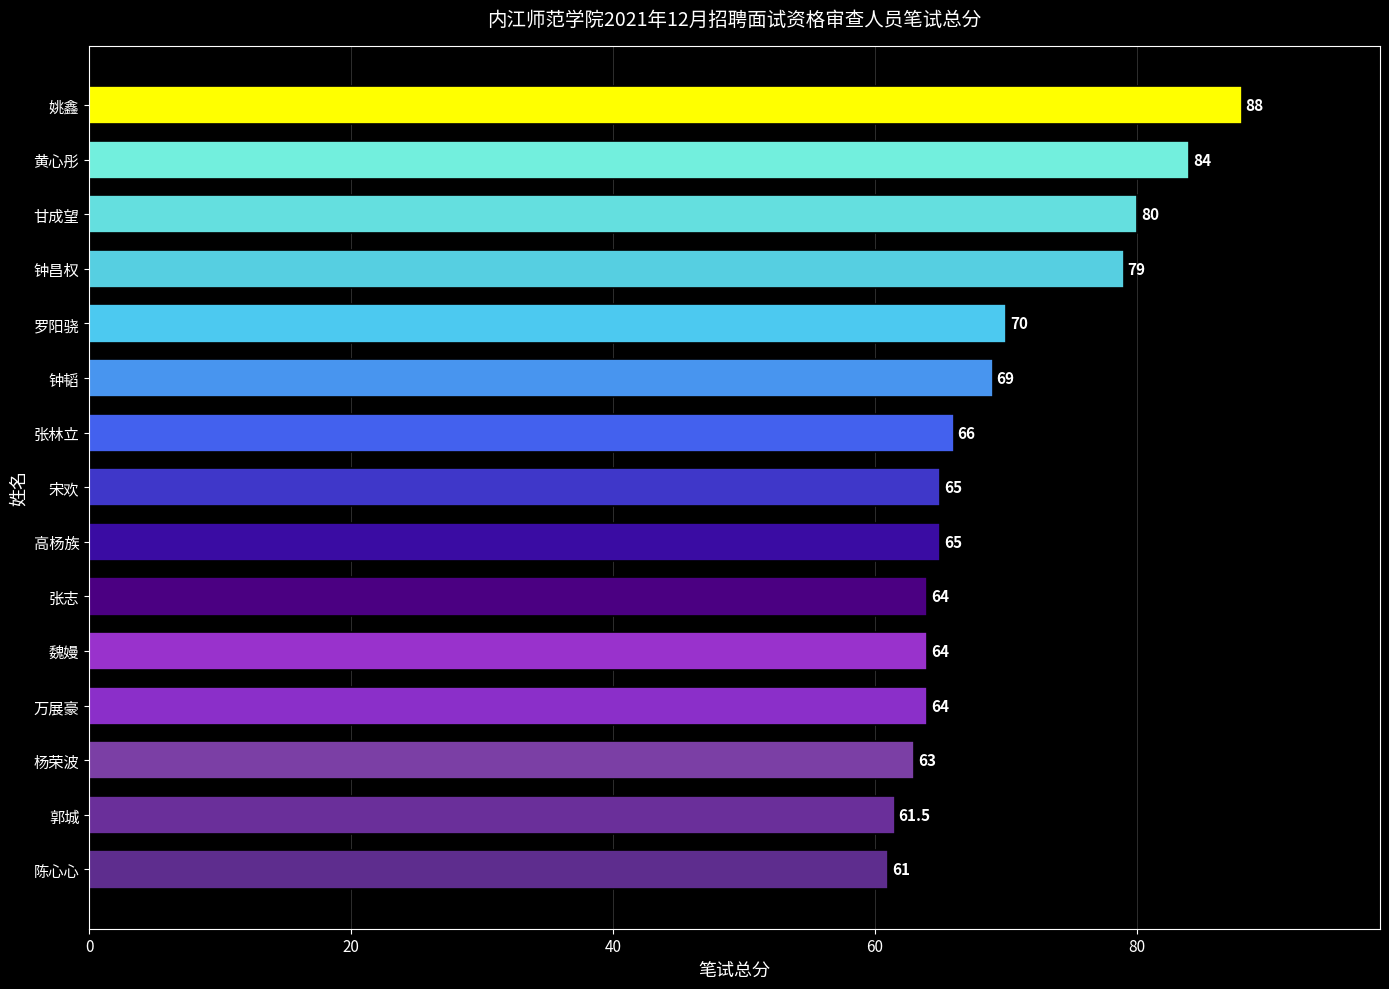

What is the maximum value shown in the chart?

88.0